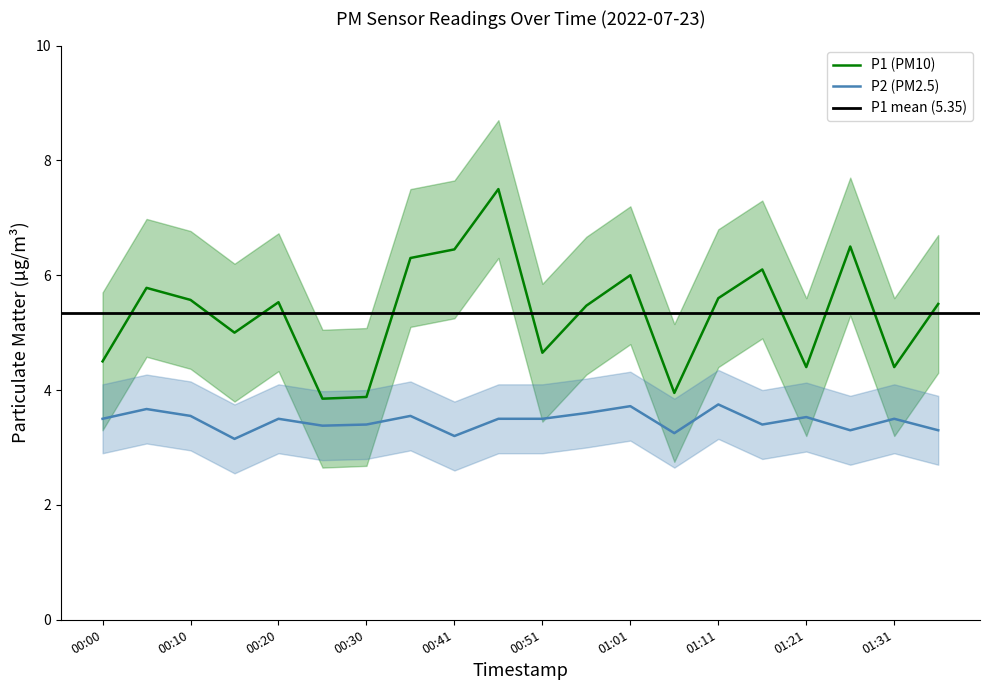

What position from the right is 00:30?

14